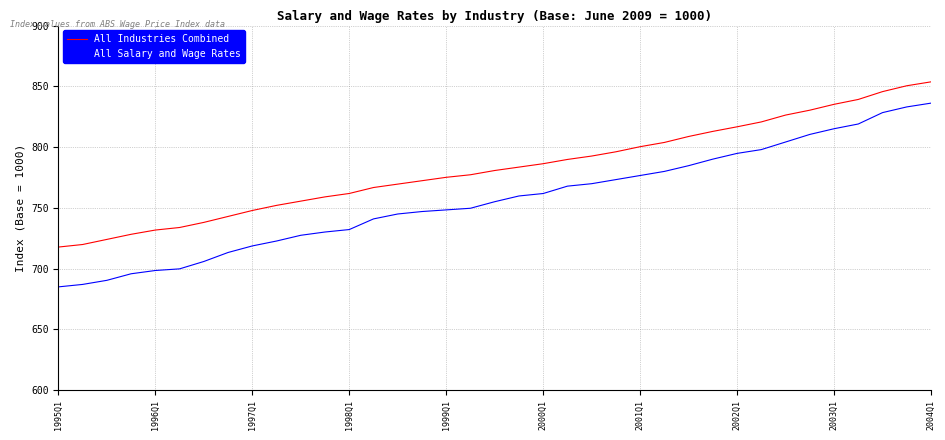

Which series has the widest spread of values?

All Salary and Wage Rates